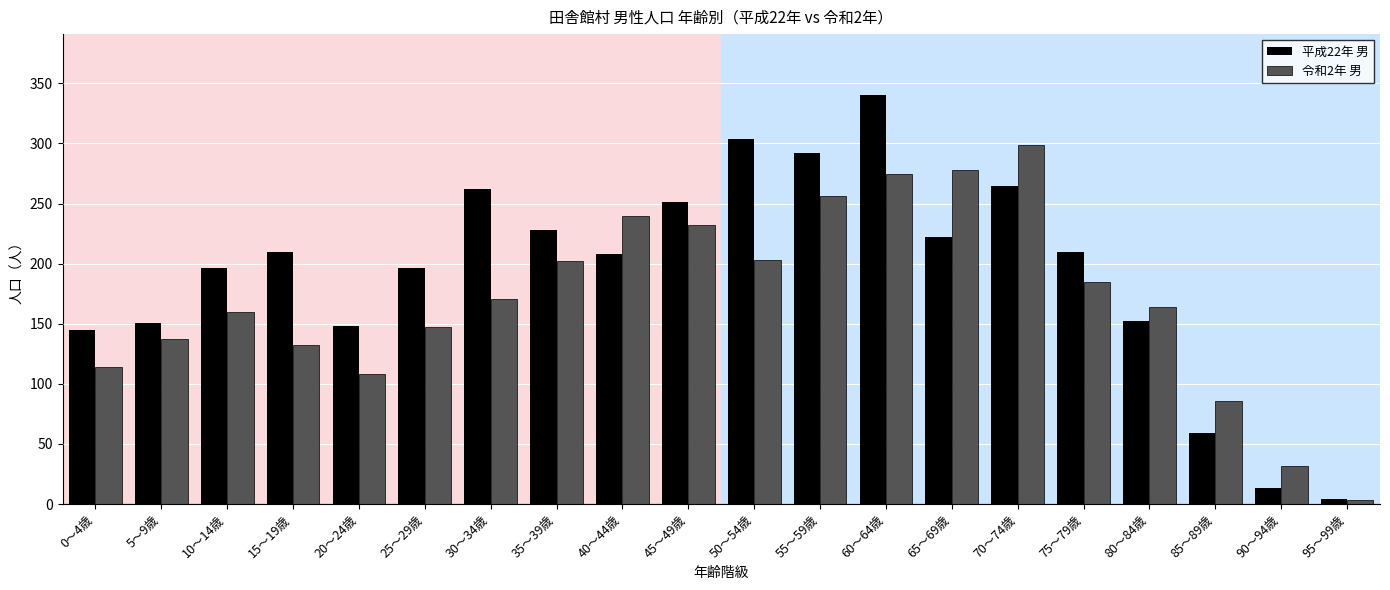

Rank the series by their maximum value, from highest to lowest.

平成22年 男, 令和2年 男